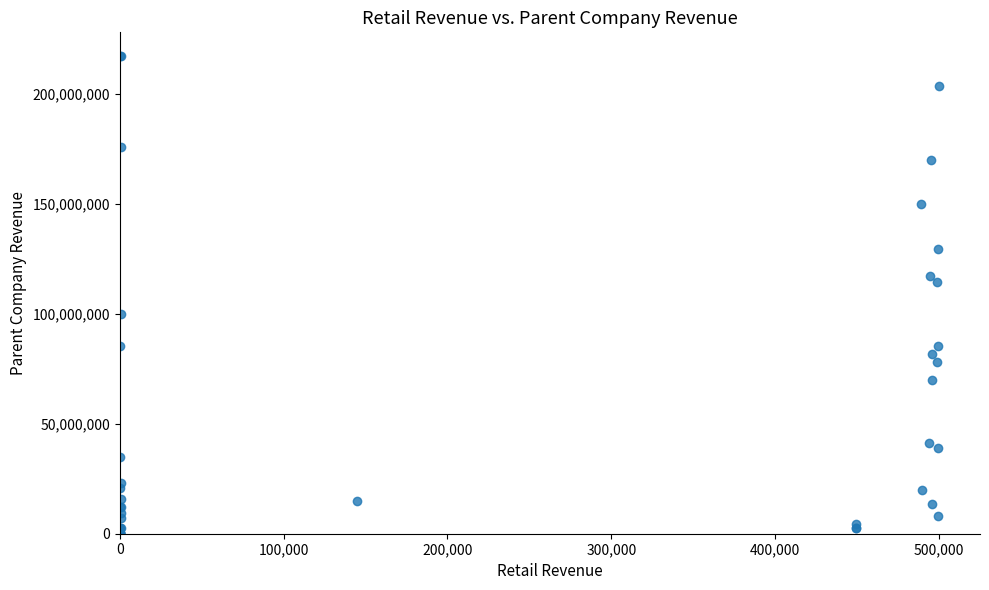

What Y value in the scatter plot is closest to 108830000?

114296000